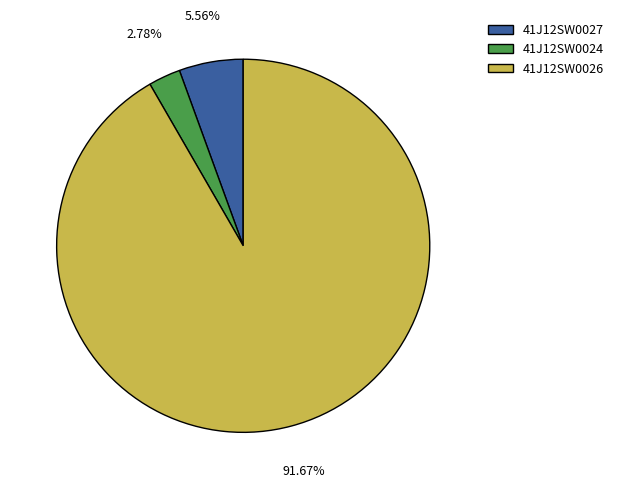

To the nearest percent, what percentage of the pie is 41J12SW0026?

92%